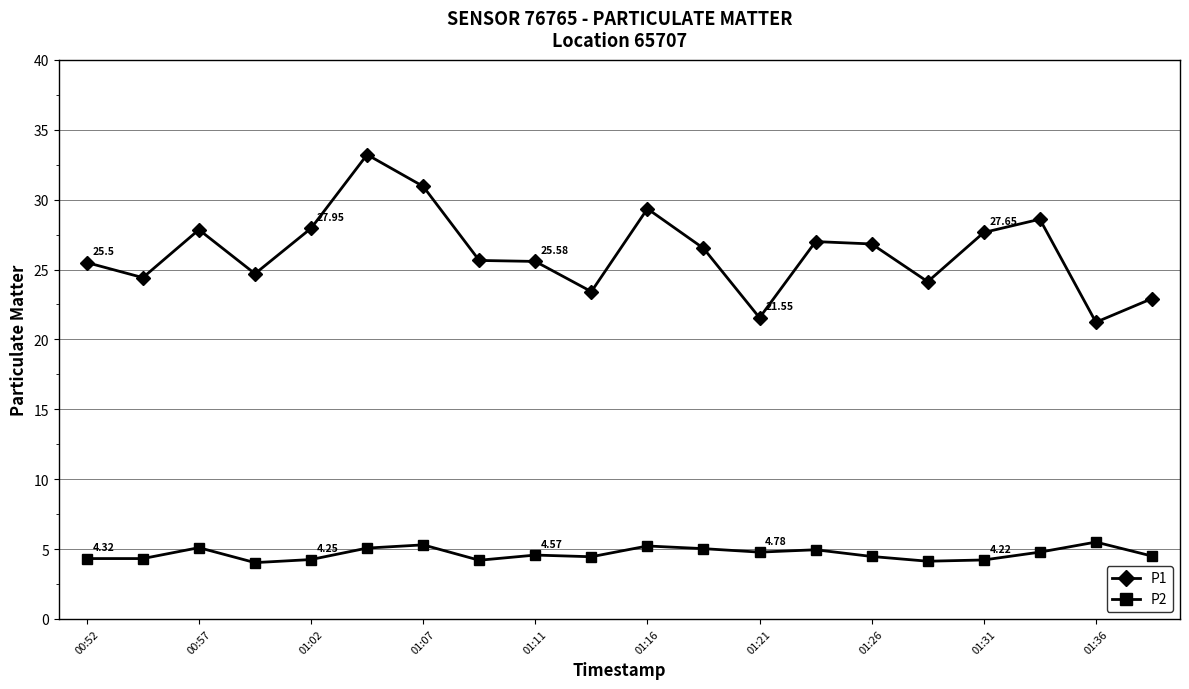

What is the difference between the second highest and minimum values in the P2 series?

1.3